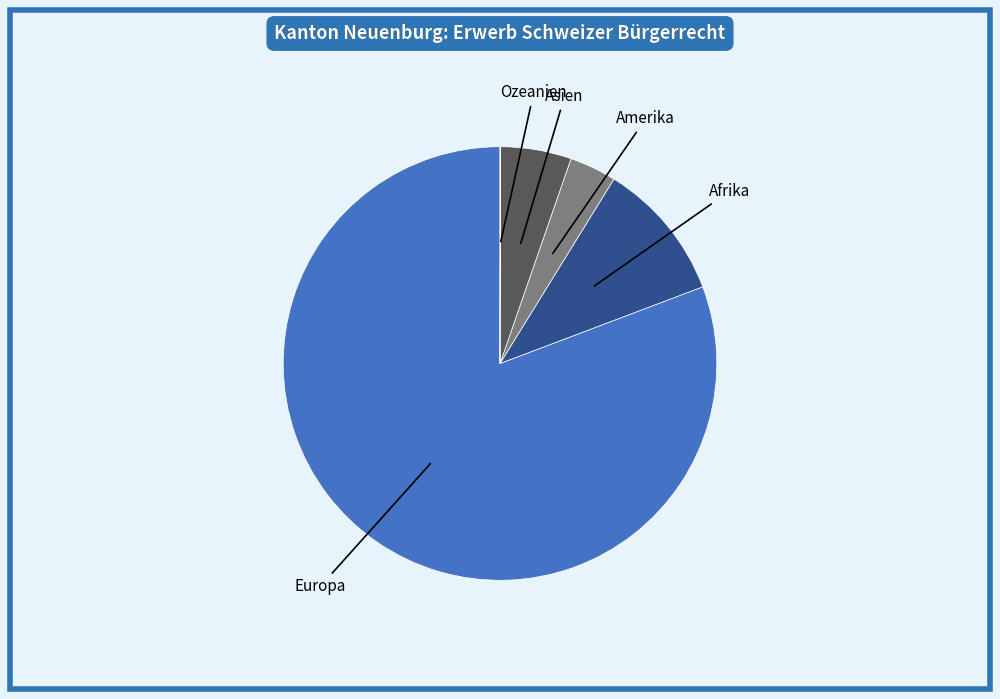

What is the majority slice?

Europa